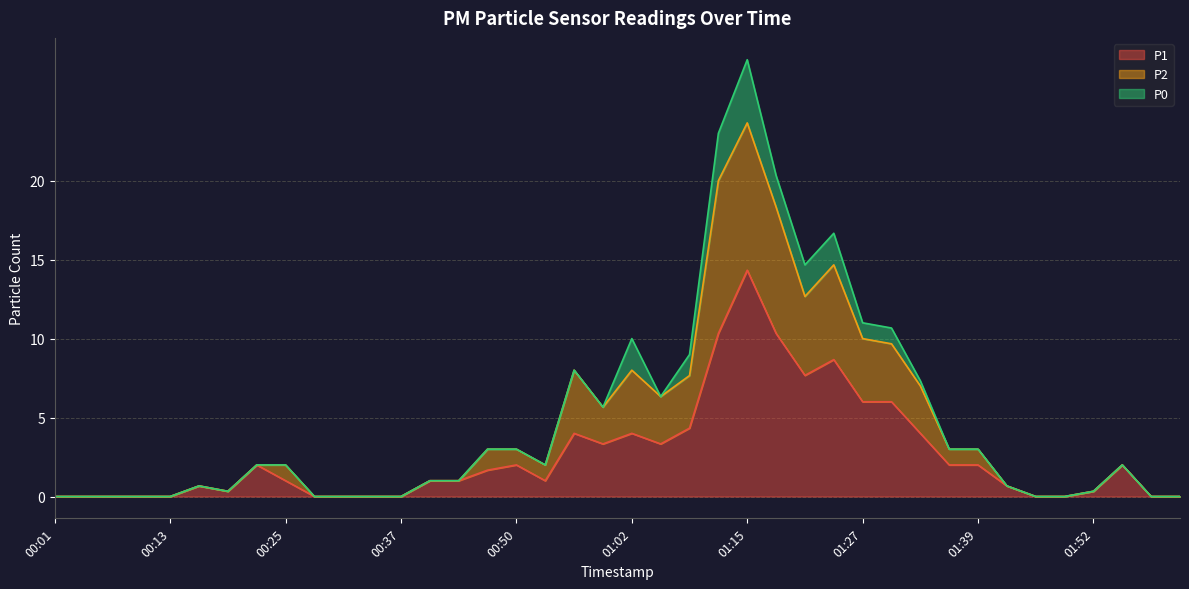

At which label does P1 reach its peak?

01:15